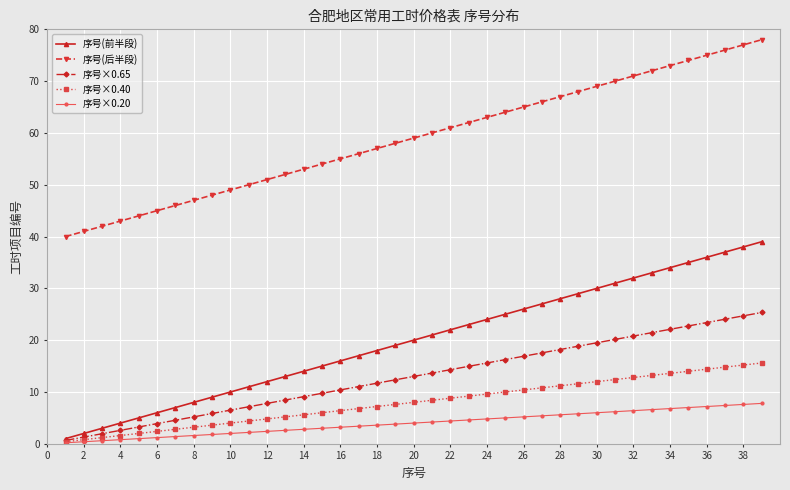

Which series has the largest total across all categories?

序号(后半段)